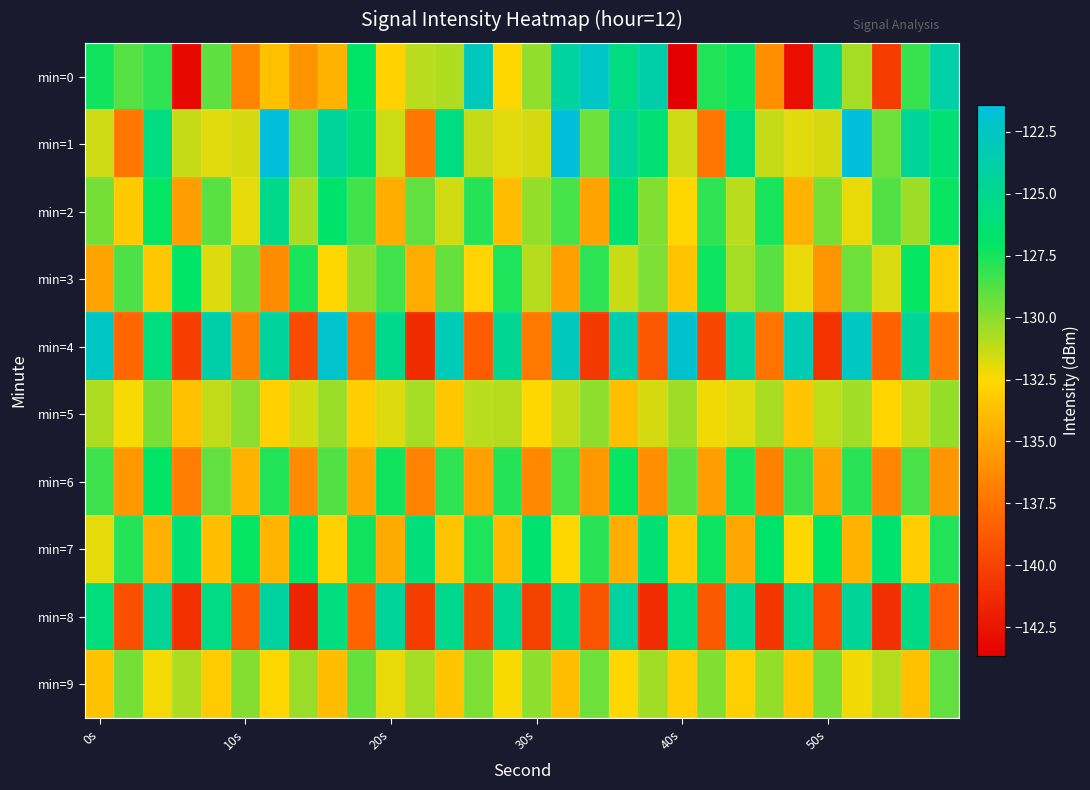

At which category does the chart reach its peak across all series?

6